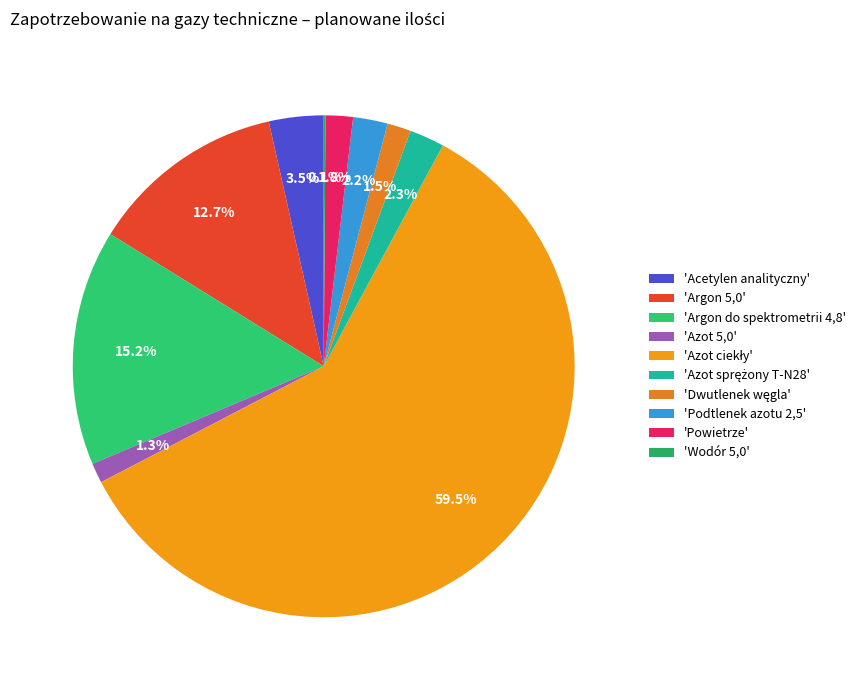

Which slice is the smallest?

Wodór 5,0